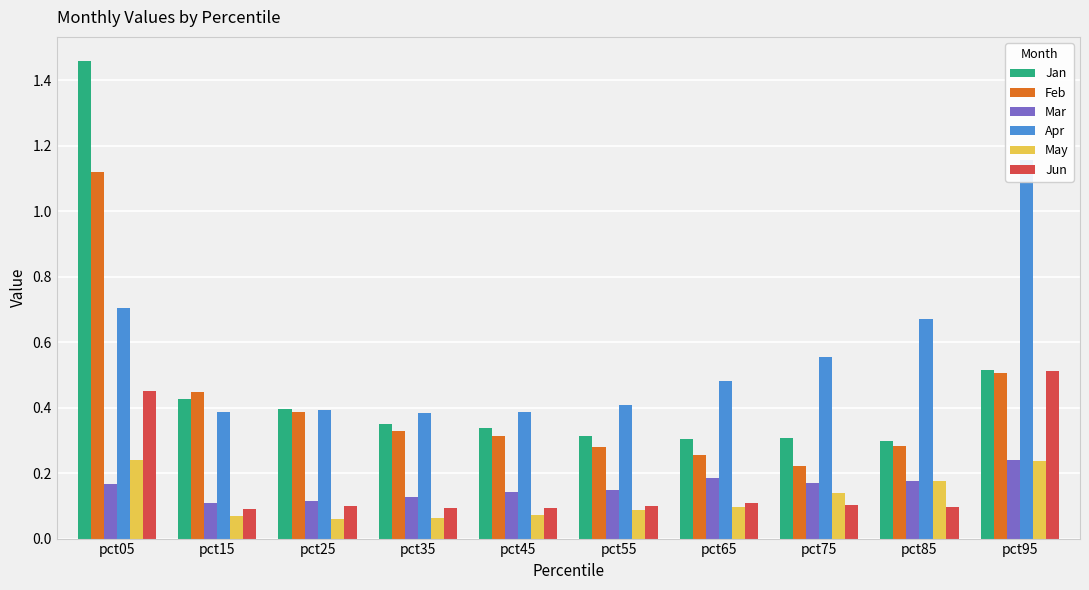

Between pct15 and pct25, which is larger?

pct15